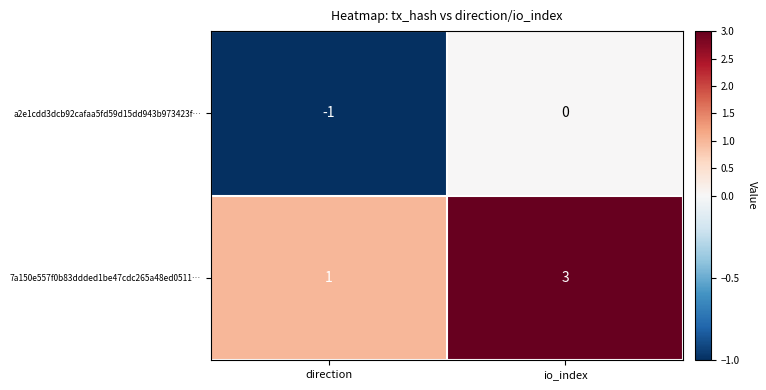

List the series in order of their overall mean, lowest first.

a2e1cdd3dcb92cafaa5fd59d15dd943b973423f…, 7a150e557f0b83ddded1be47cdc265a48ed0511…